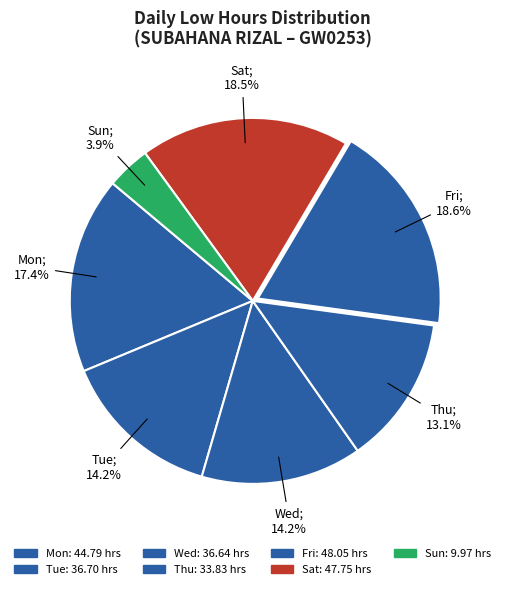

How many segments does this pie chart have?

7